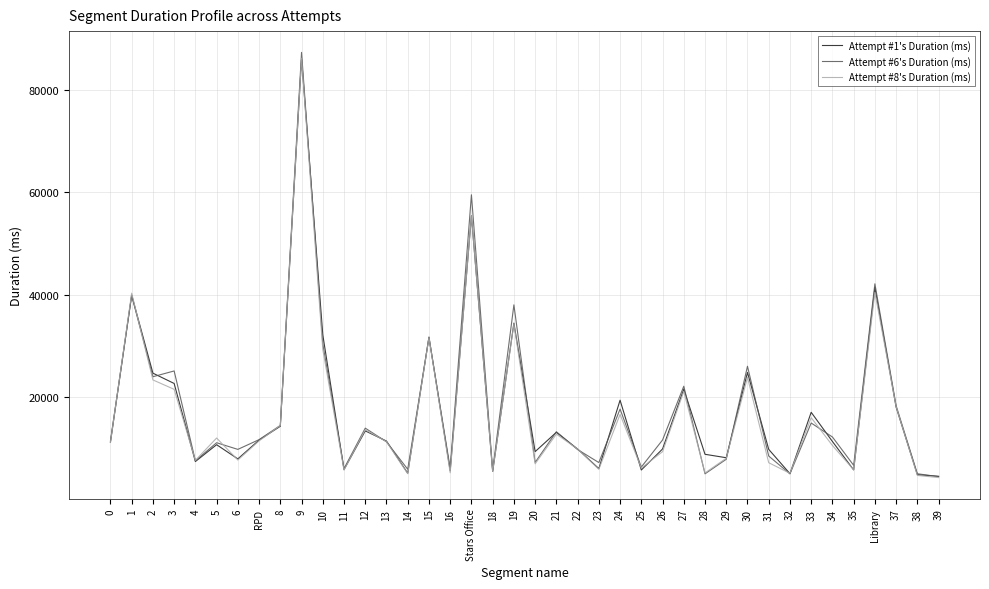

Which series has the largest range (max minus min)?

Attempt #6's Duration (ms)